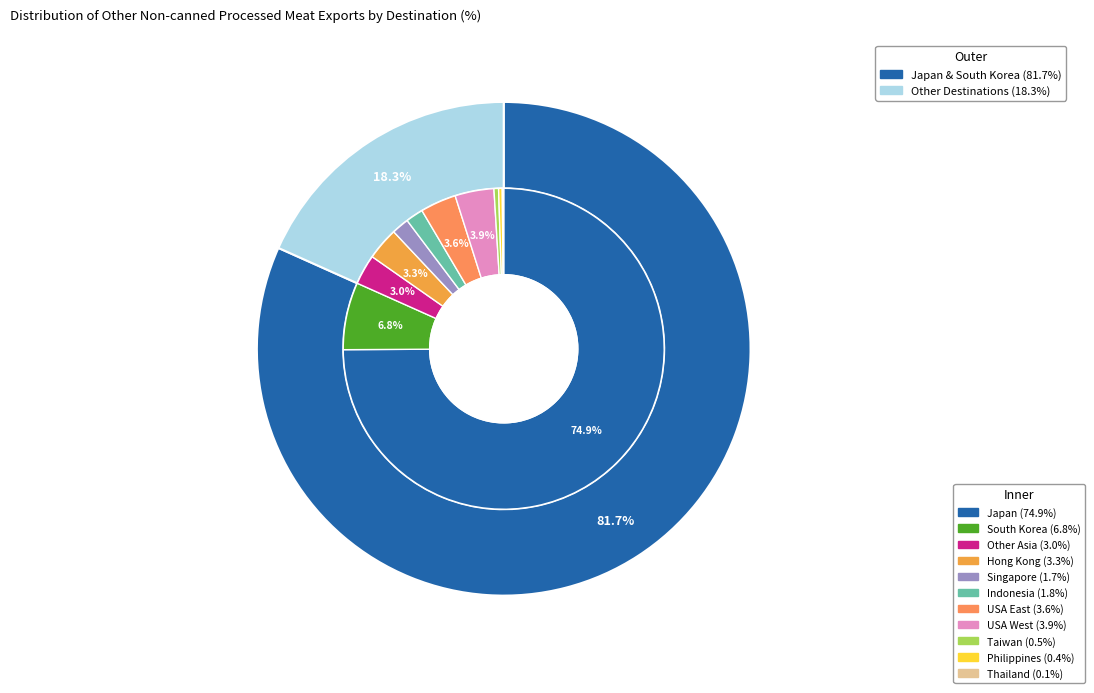

True or false: South Korea accounts for 7% of the total.

True